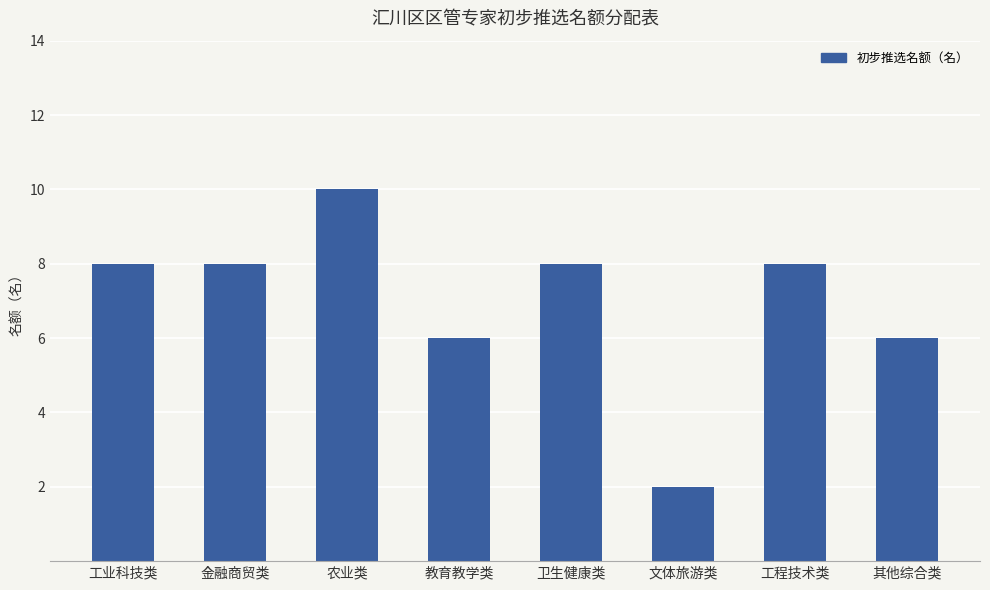

How many distinct data groups are displayed?

1